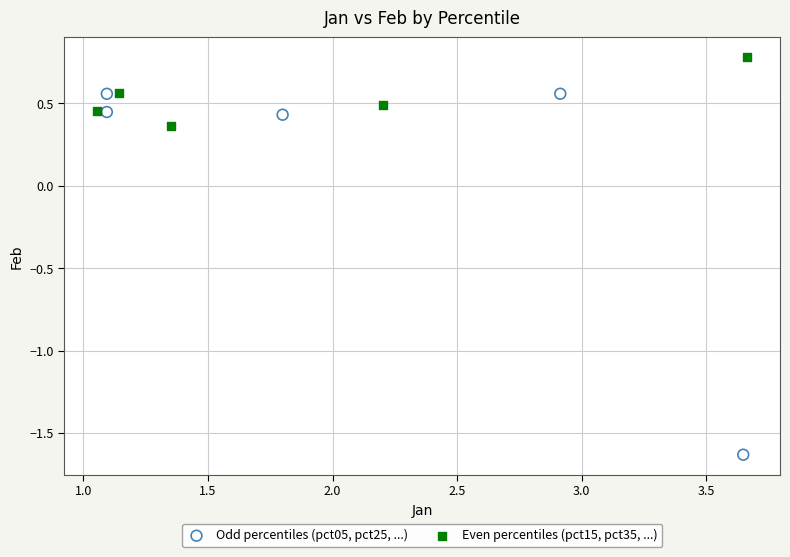

Which series has the widest spread of Y values?

Odd percentiles (pct05, pct25, ...)